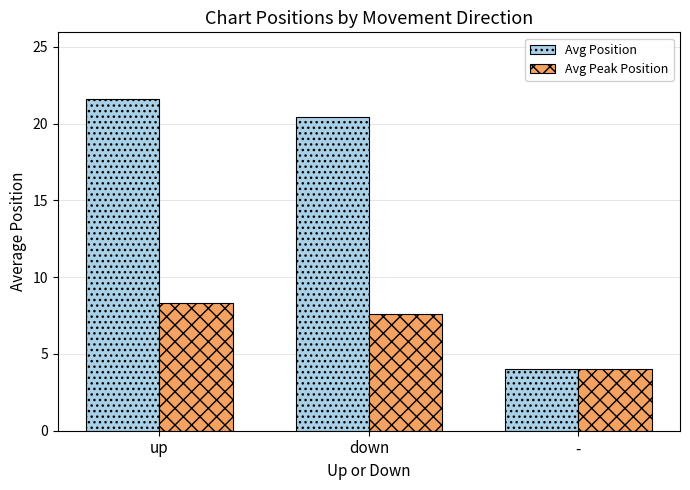

Which category has the highest value across all series?

up